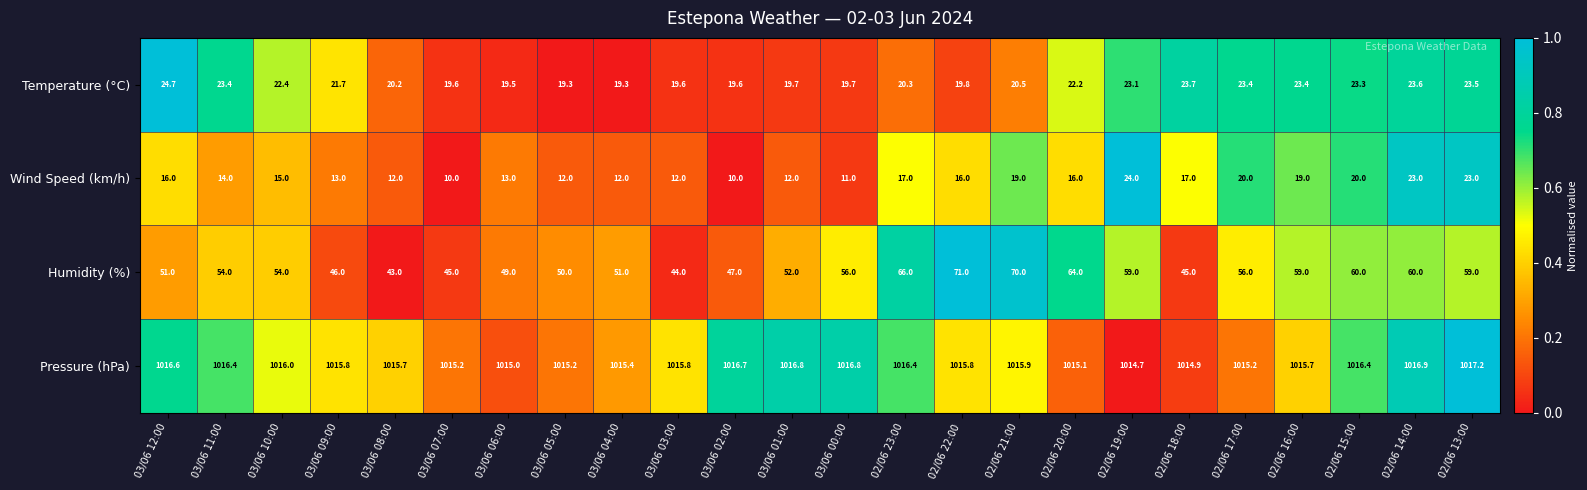

At how many categories does at least one series exceed 661?

24